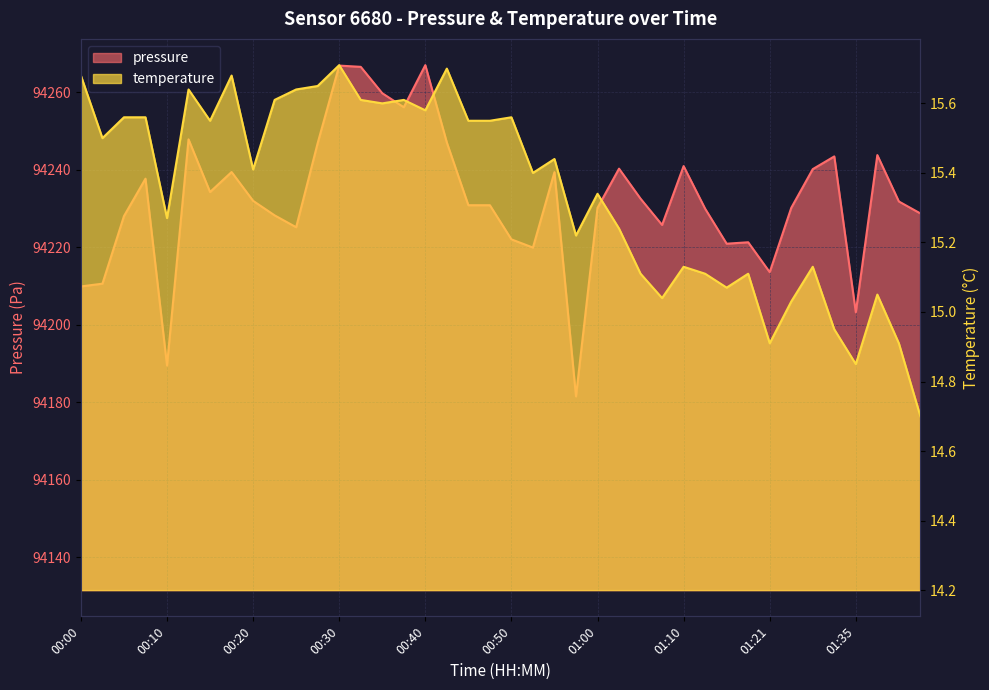

Where is the first local minimum for pressure?

00:10